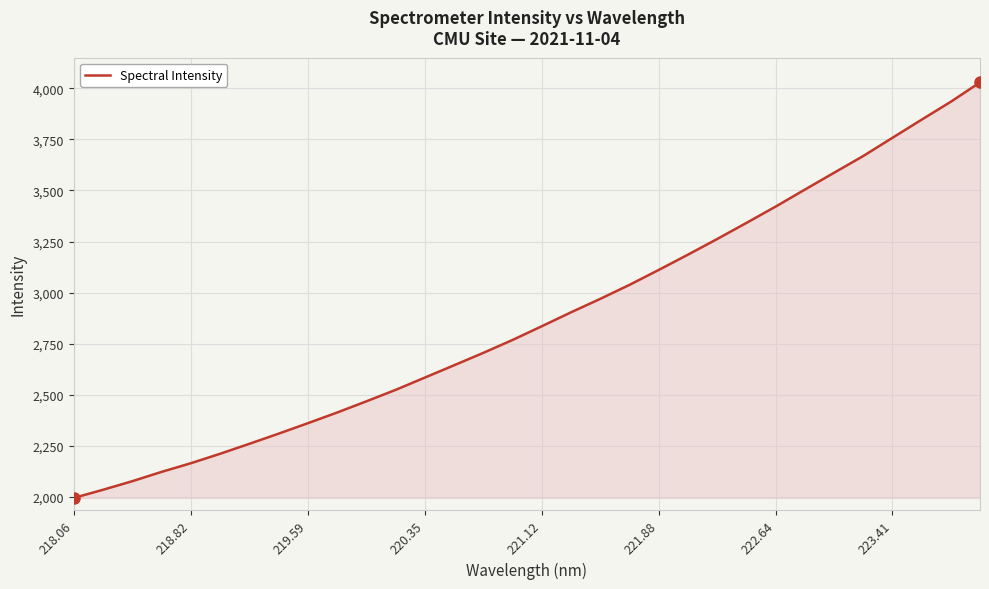

What is the difference between the maximum and minimum values?

2033.3